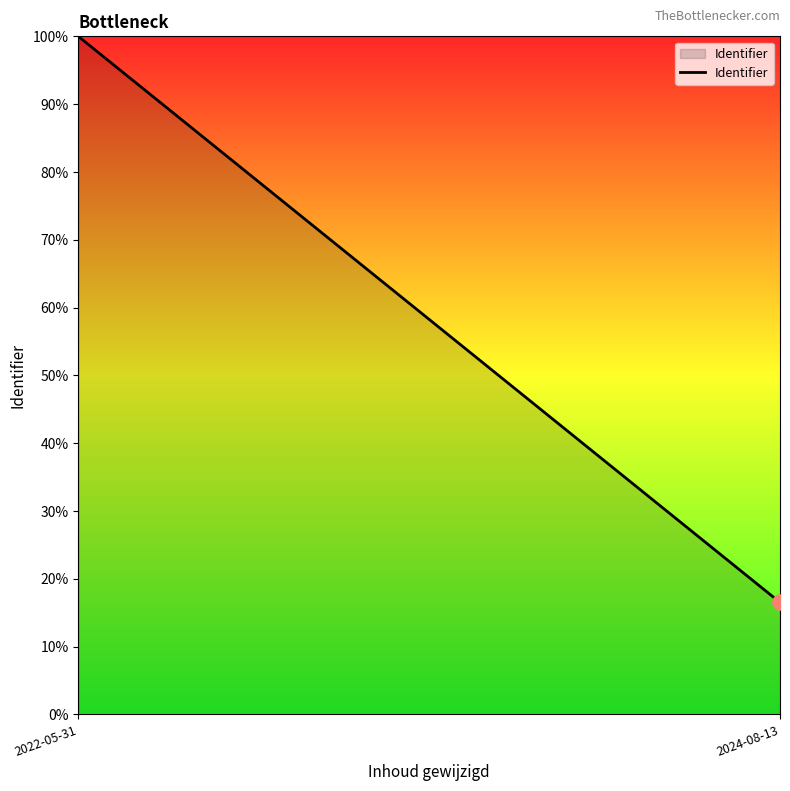

What is the ratio of the value at 2024-08-13 to the value at 2022-05-31?

0.2